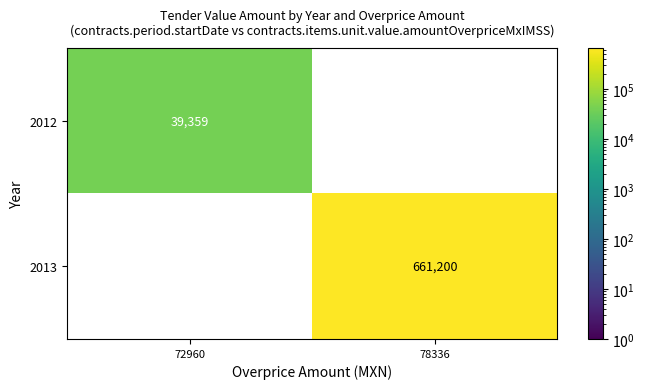

Reading left to right, what are all the values shown in this chart?

2012: 72960=39359	78336=0
2013: 72960=0	78336=661200